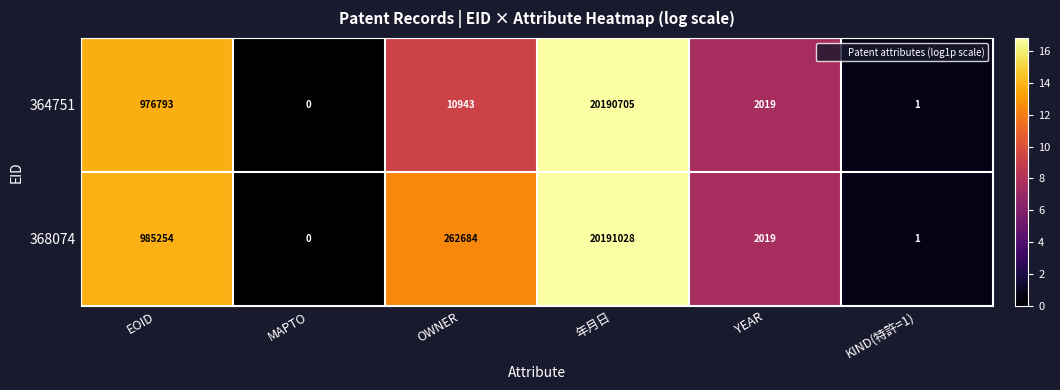

The 368074 series shows 2 at KIND(特許=1). True or false?

False